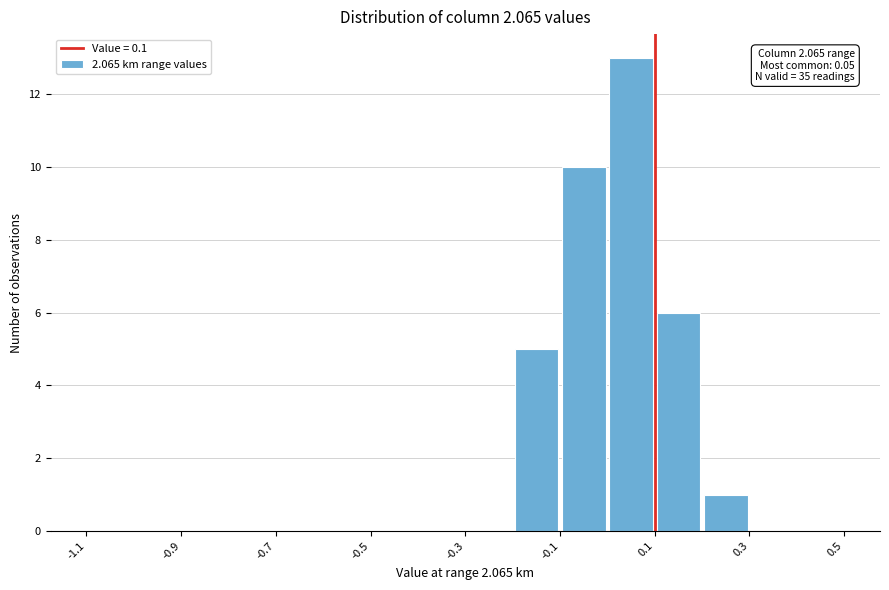

Which range on the x-axis has the tallest bar?

0.0 to 0.1